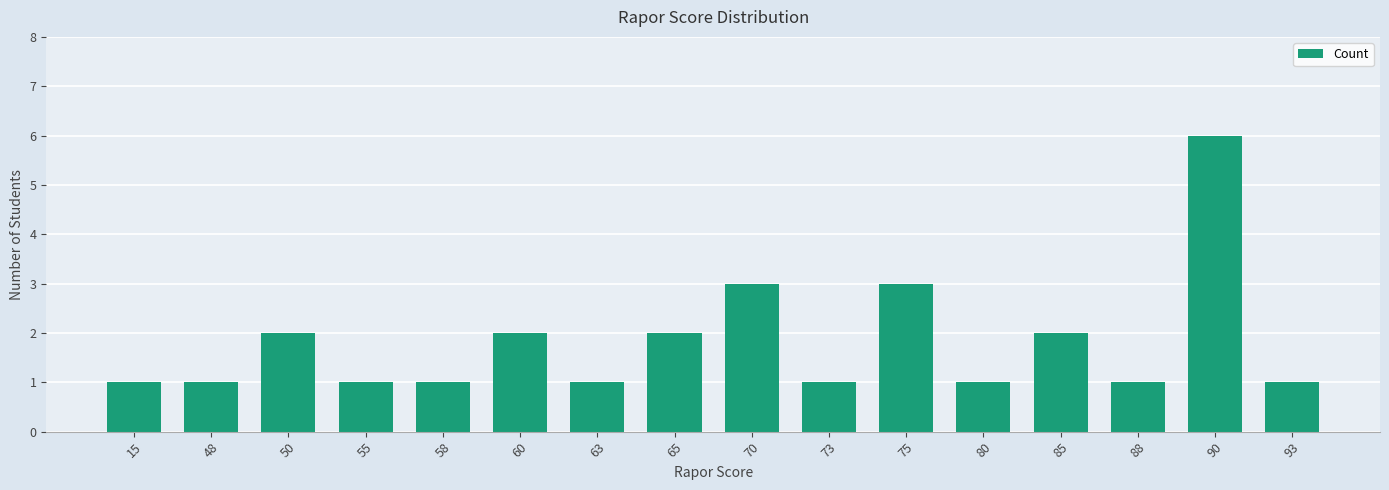

What is the change in value from 85 to 88?

-1